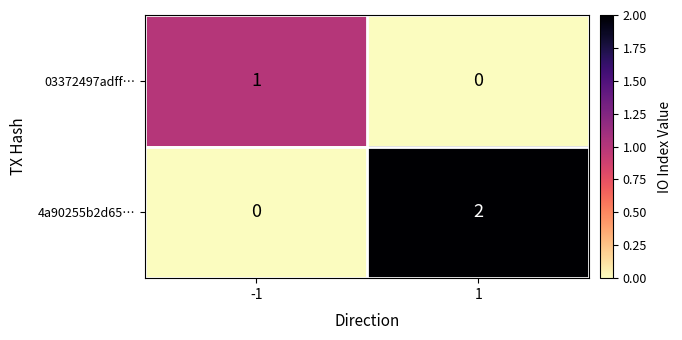

Reading left to right, extract all data points from this chart.

03372497adff…: -1=1	1=0
4a90255b2d65…: -1=0	1=2